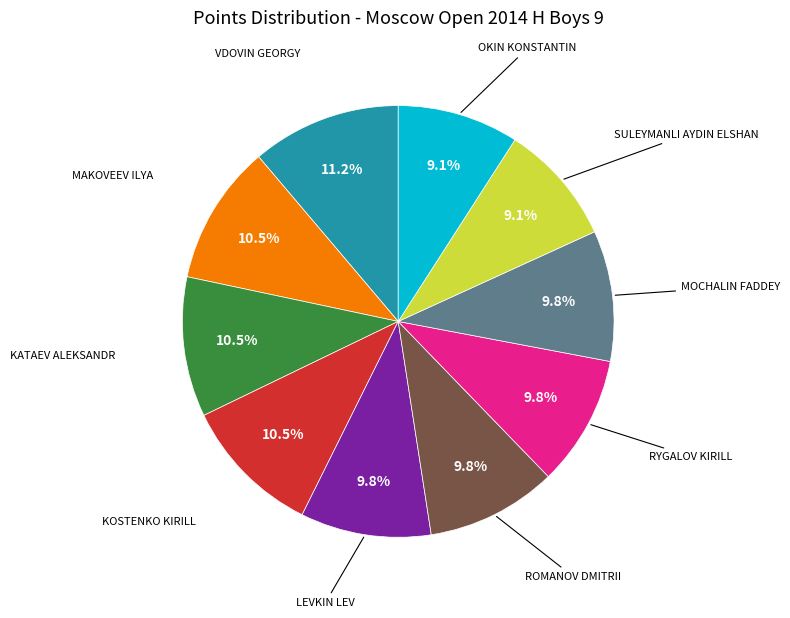

How many slices are in this pie chart?

10